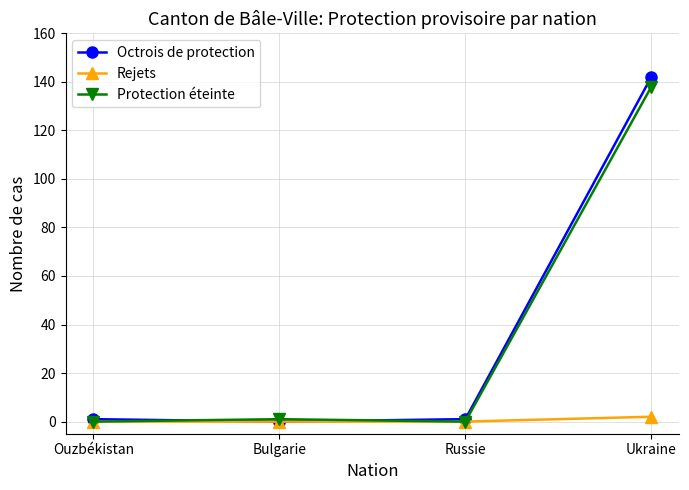

Where is the first local maximum for Protection éteinte?

Bulgarie